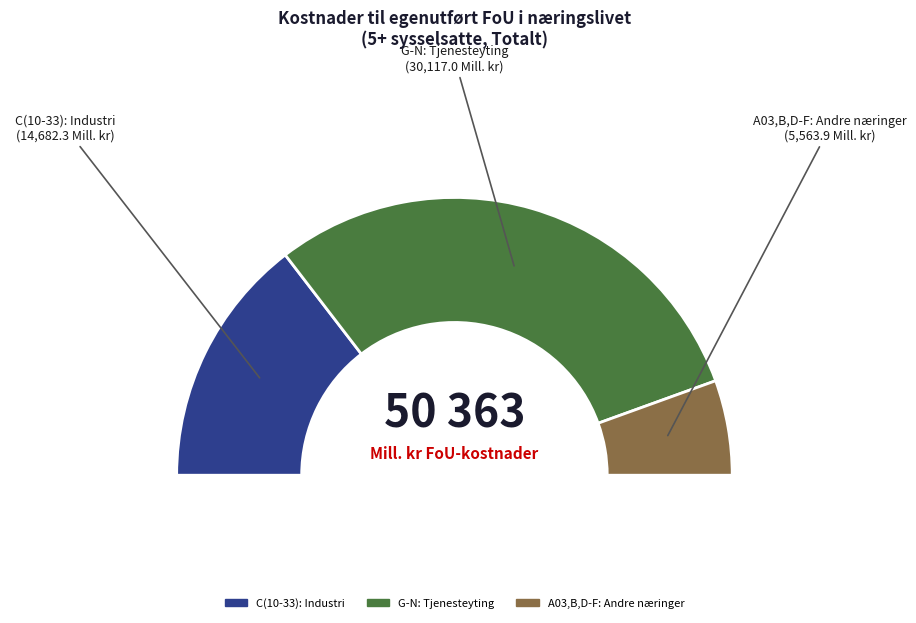

Which category accounts for the majority?

G-N: Tjenesteyting